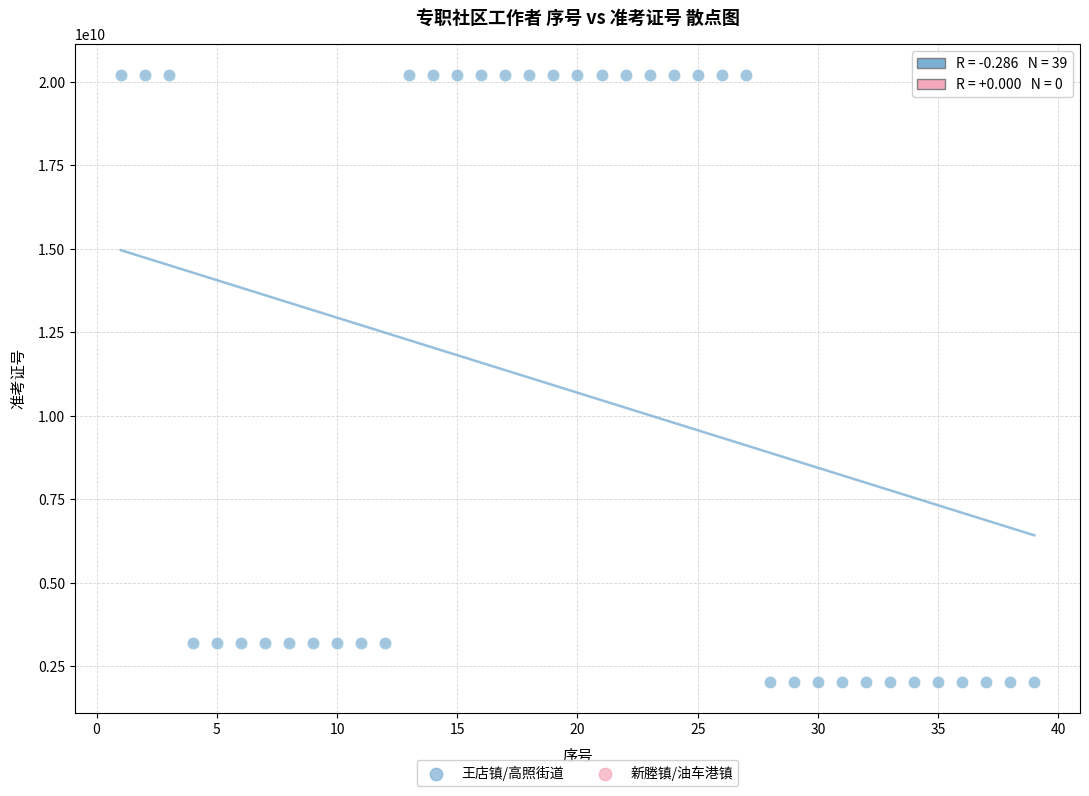

What is the range of Y values (max minus min)?

18198612014